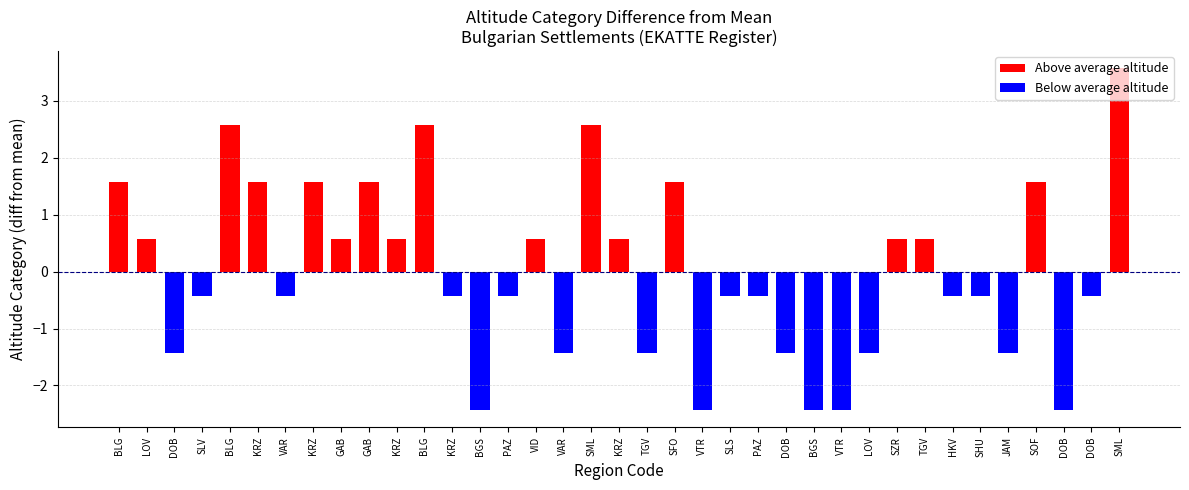

What is the lowest value of the Below average altitude series?

-2.4